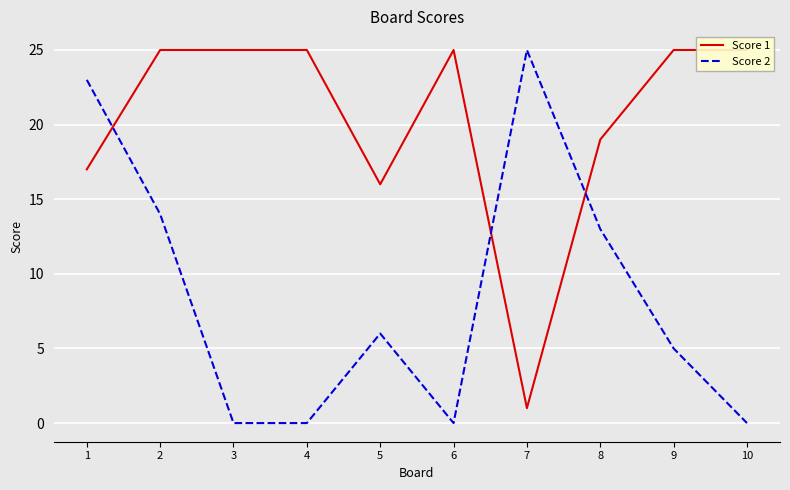

Reading left to right, list all the values displayed in this chart.

Score 1: 1=17	2=25	3=25	4=25	5=16	6=25	7=1	8=19	9=25	10=25
Score 2: 1=23	2=14	3=0	4=0	5=6	6=0	7=25	8=13	9=5	10=0